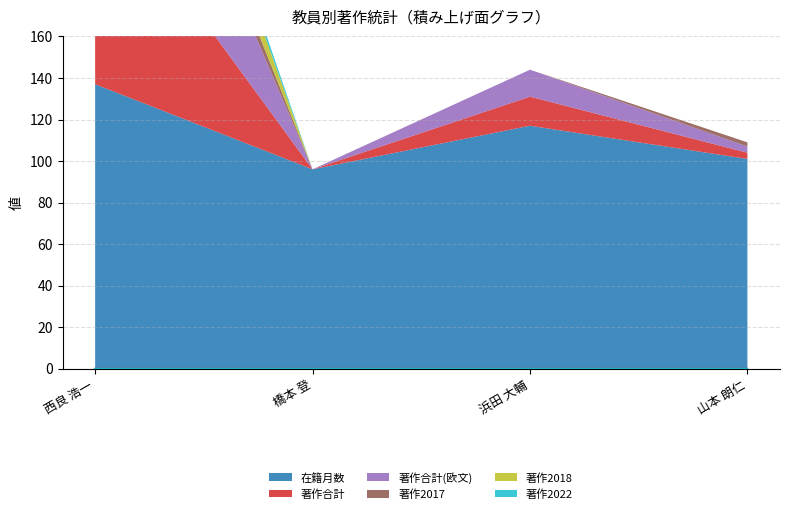

What are all the series names shown in the legend?

在籍月数, 著作合計, 著作合計(欧文), 著作2017, 著作2018, 著作2022